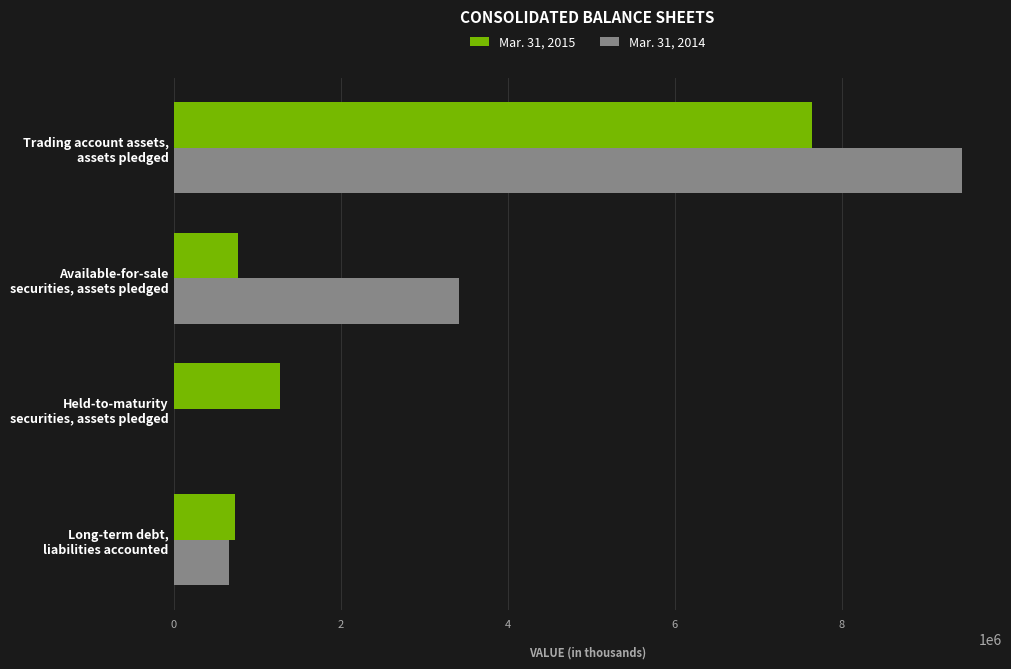

What is the maximum value shown in the chart?

9445432